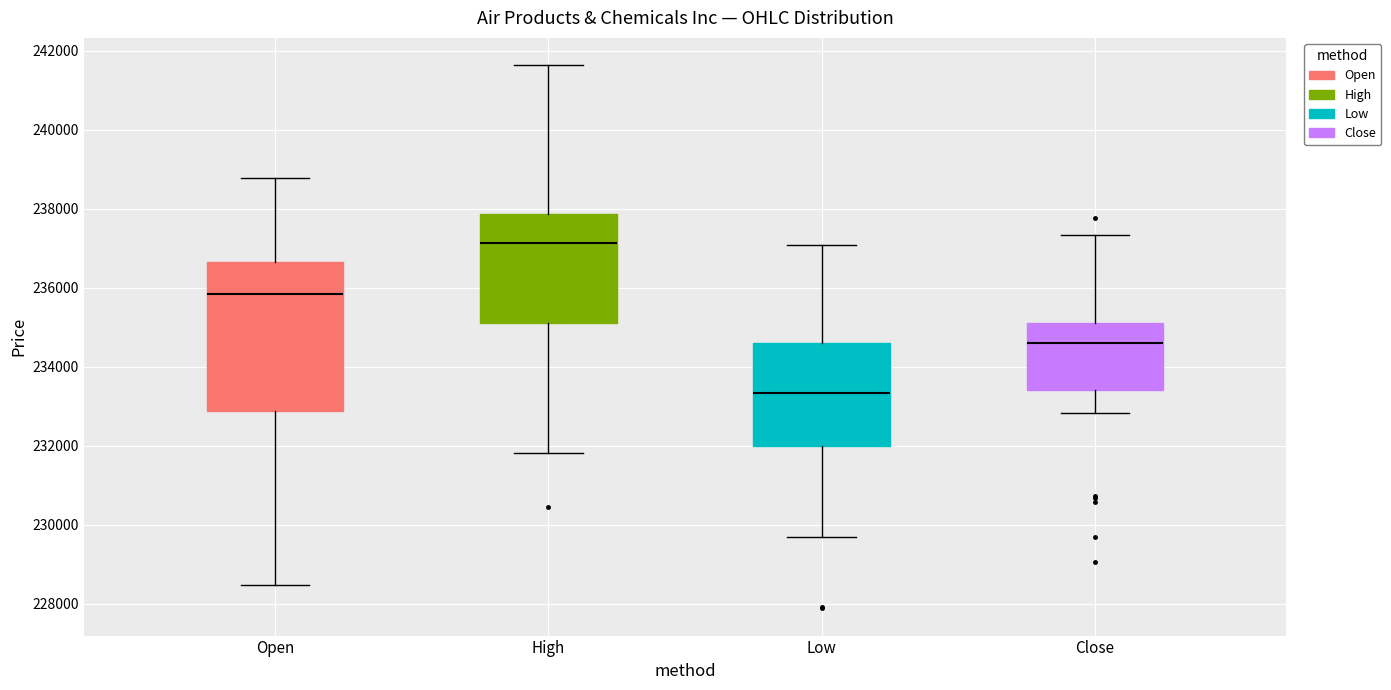

Which box's median line is the highest?

High